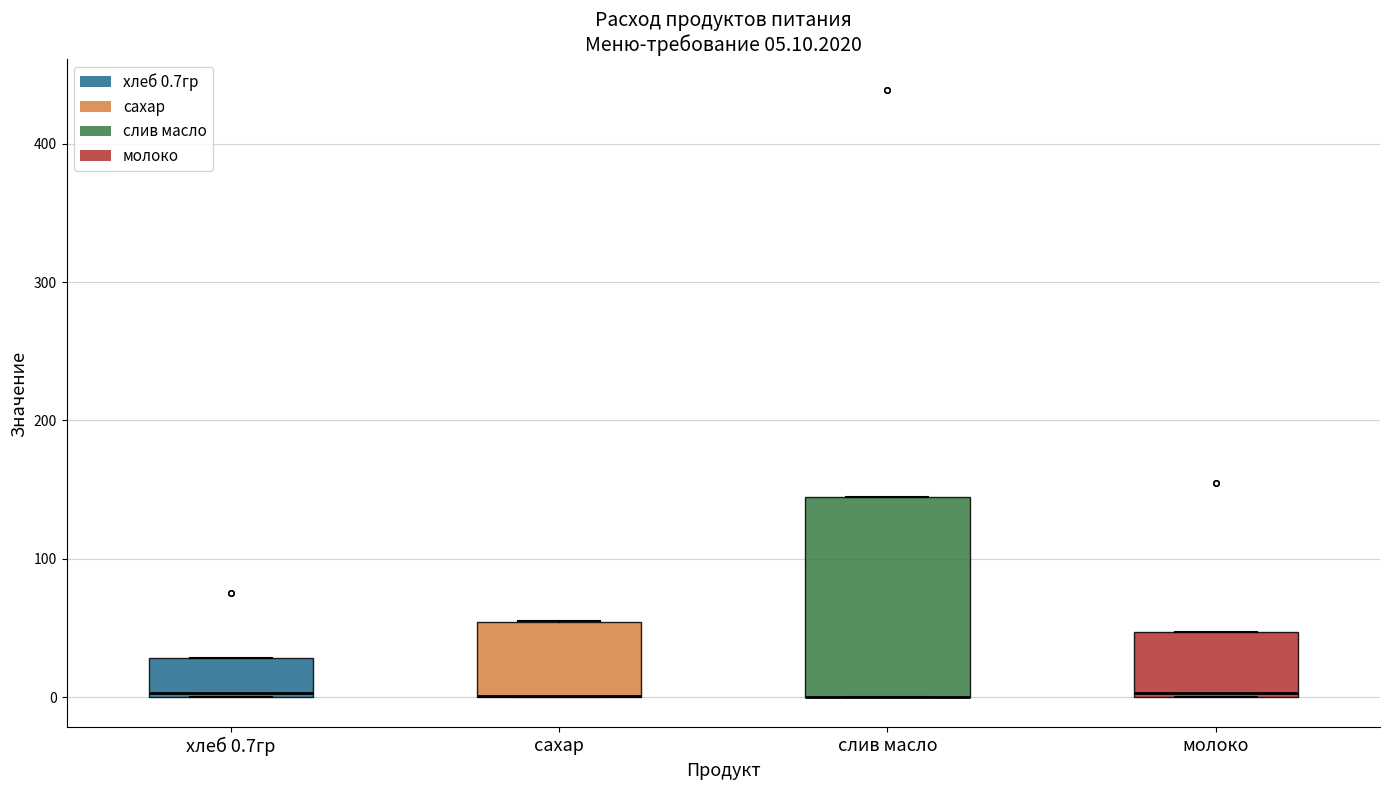

Comparing the boxes themselves (not the whiskers), which one is the tallest?

слив масло